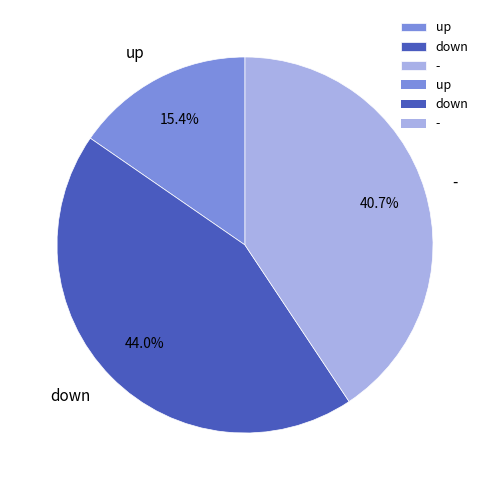

The - slice represents 41% of the pie. True or false?

True